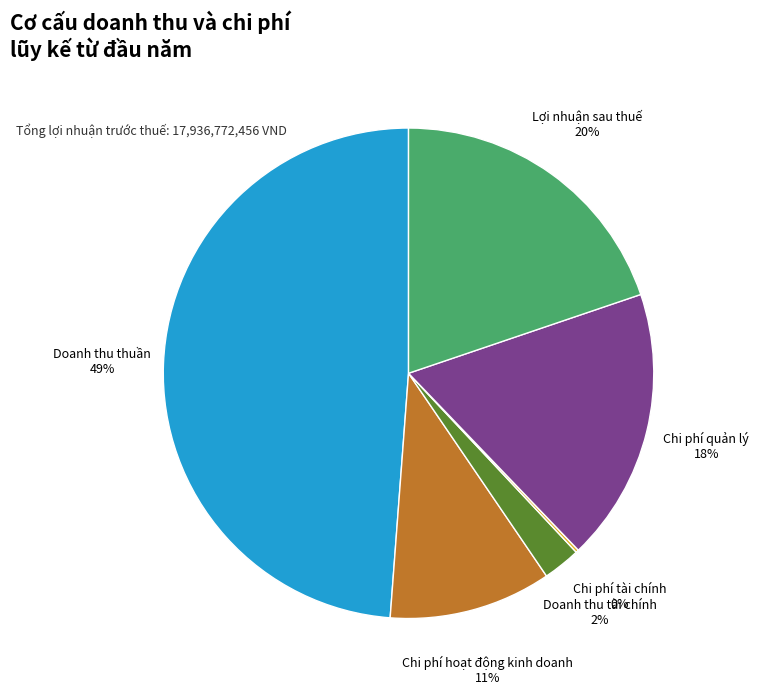

To the nearest percent, what is the average slice percentage?

17%